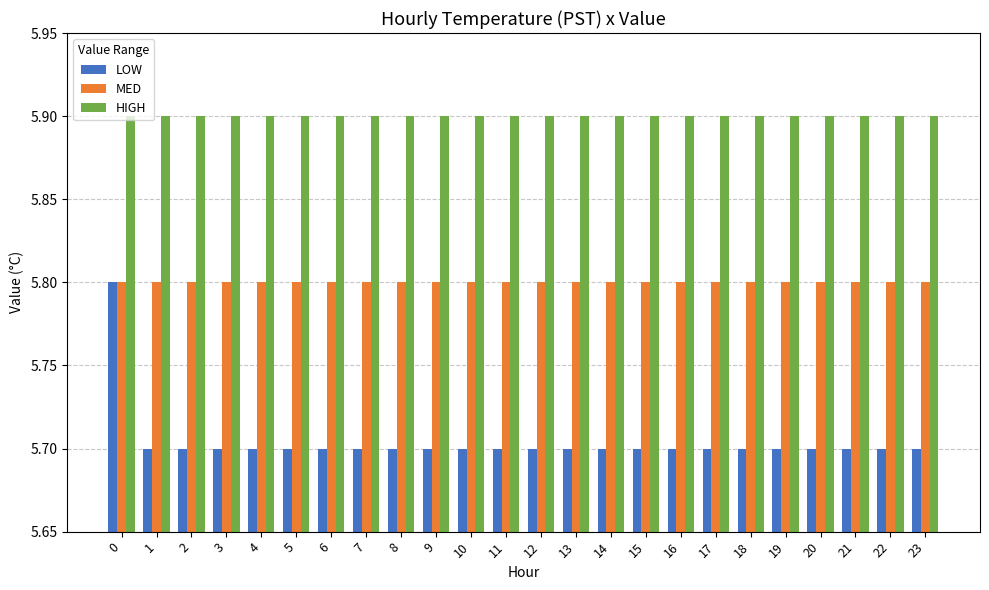

What is the highest value of the LOW series?

5.8